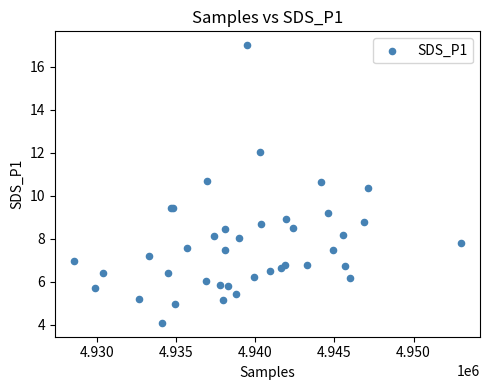

What Y value in the scatter plot is closest to 10?

10.4